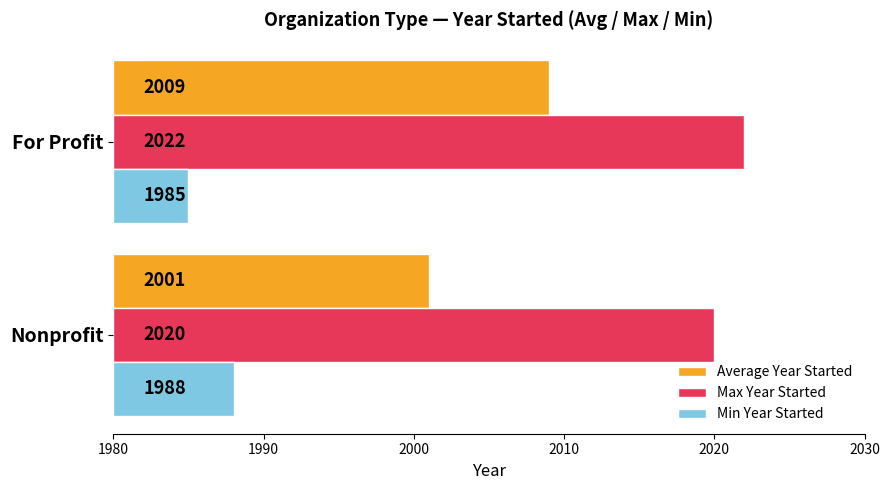

What are all the series names shown in the legend?

Average Year Started, Max Year Started, Min Year Started